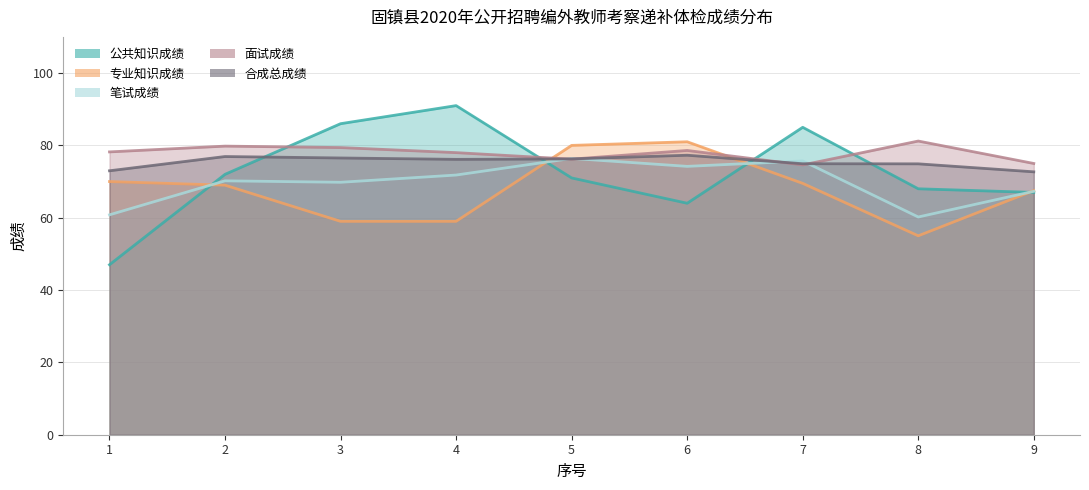

What is the difference between the 专业知识成绩 values at 7 and 3?

10.5